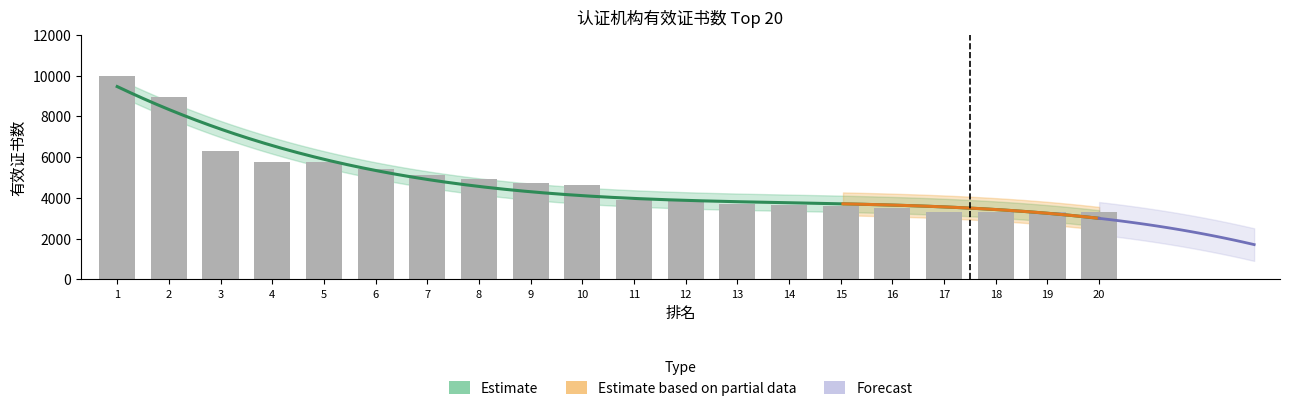

What is the difference between the maximum and minimum values?

6666